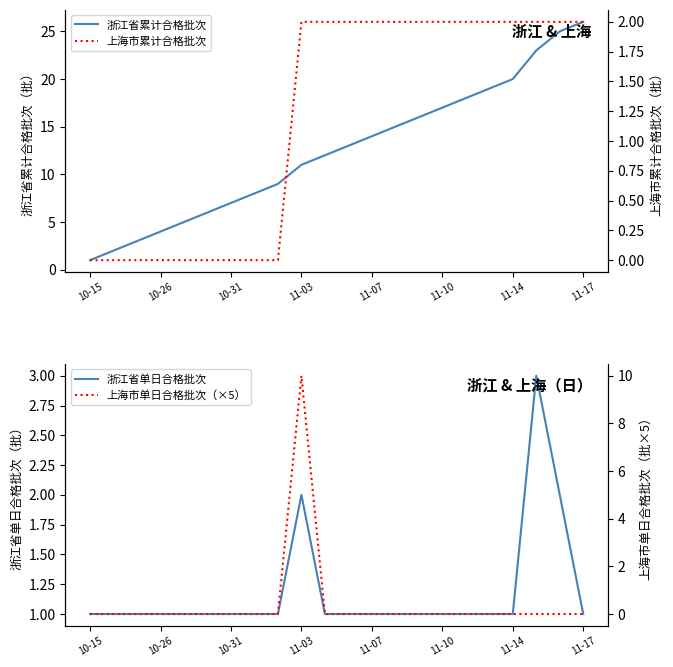

At which label does 浙江省累计合格批次 reach its minimum?

10-15